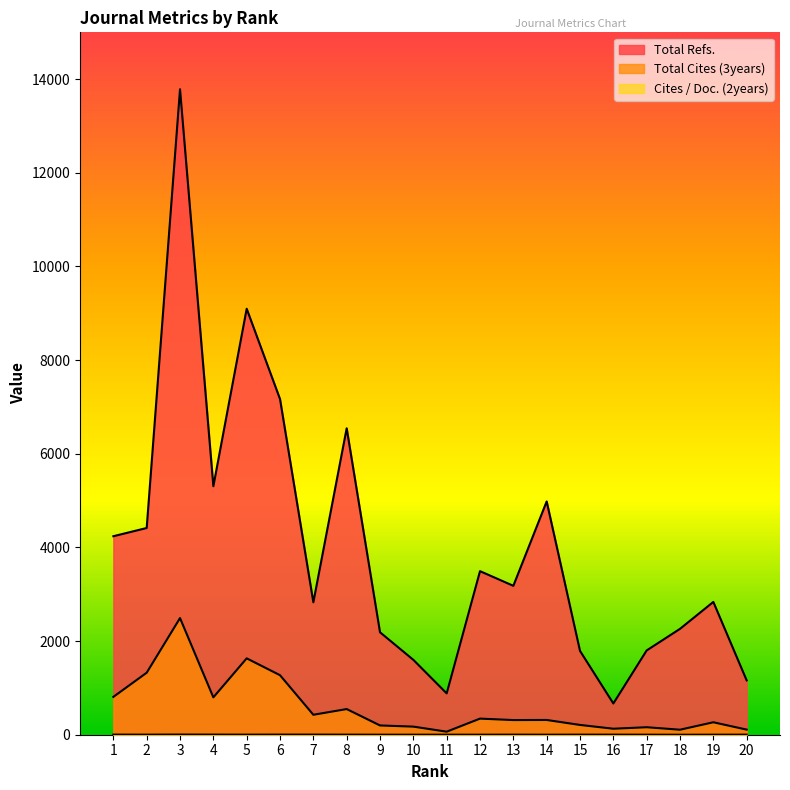

The Total Refs. series shows 11995 at 5. True or false?

False